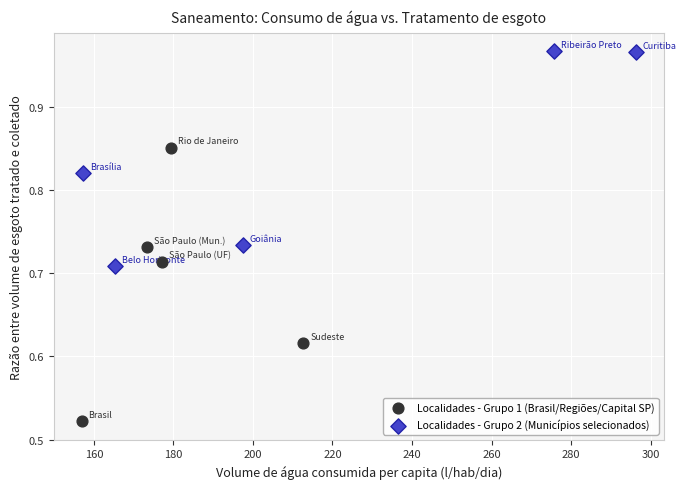

Which series reaches the minimum Y coordinate?

Localidades - Grupo 1 (Brasil/Regiões/Capital SP)